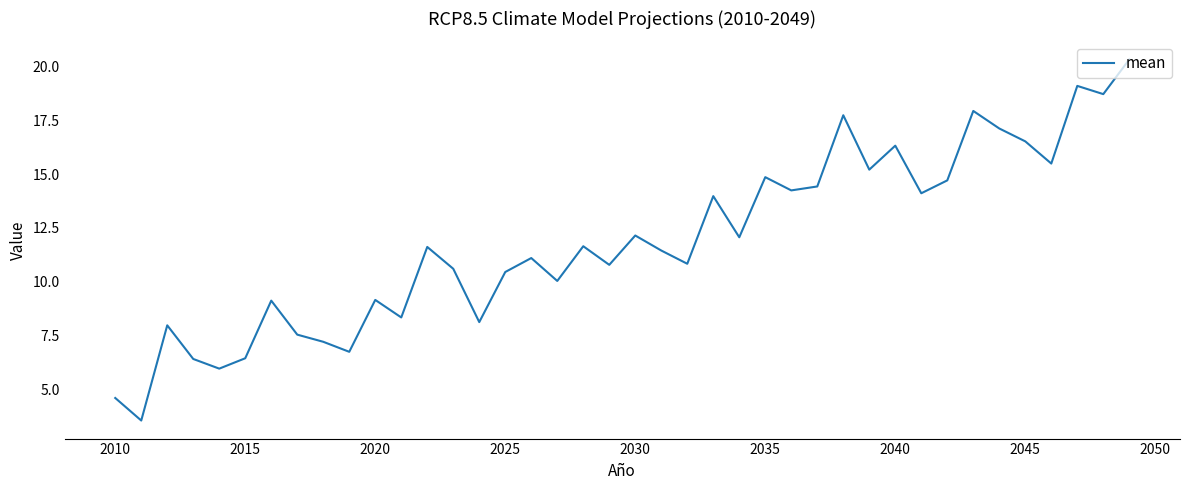

What is the difference between the maximum and minimum values?

16.8